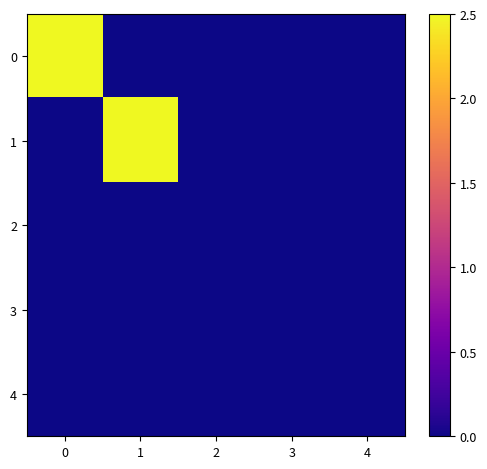

How many data points does each series have?

5